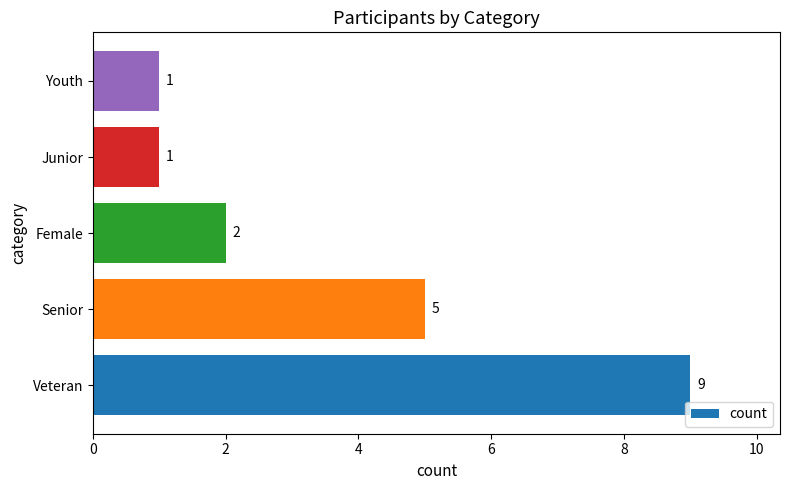

Which label corresponds to the largest value in the chart?

Veteran